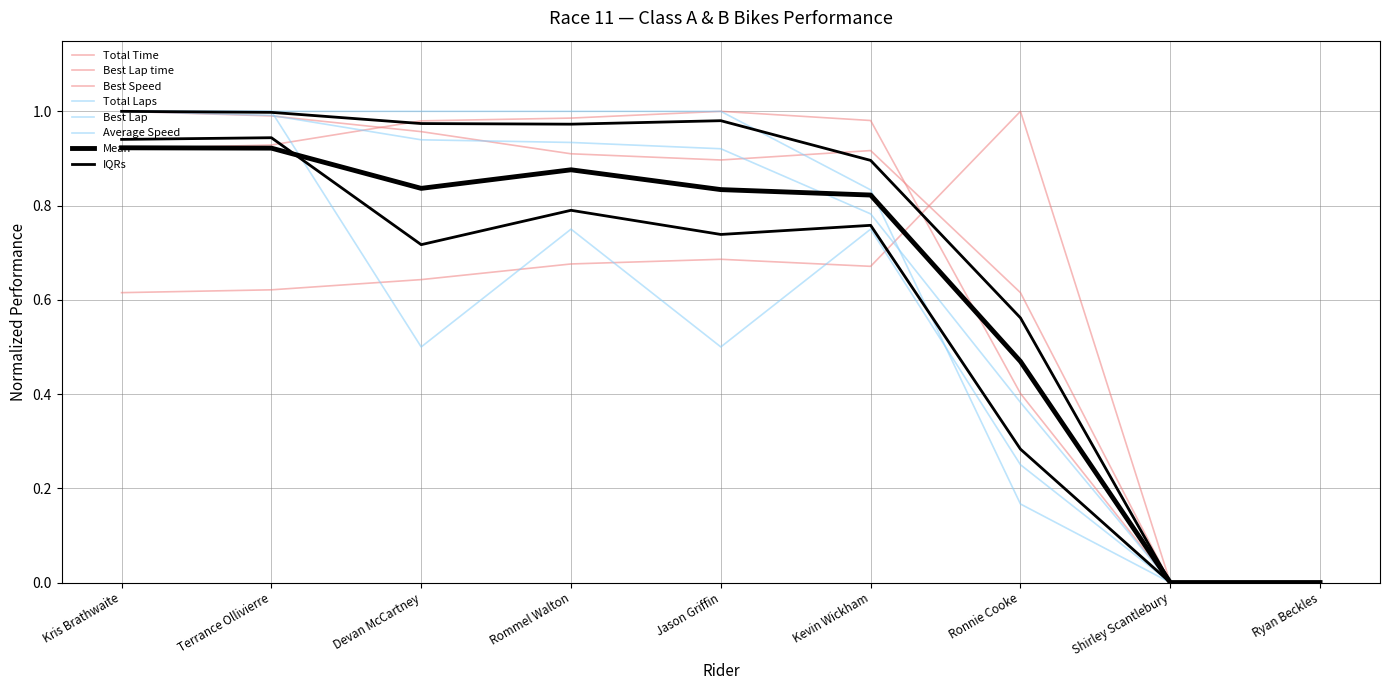

Where is the first local maximum for Best Speed?

Kevin Wickham